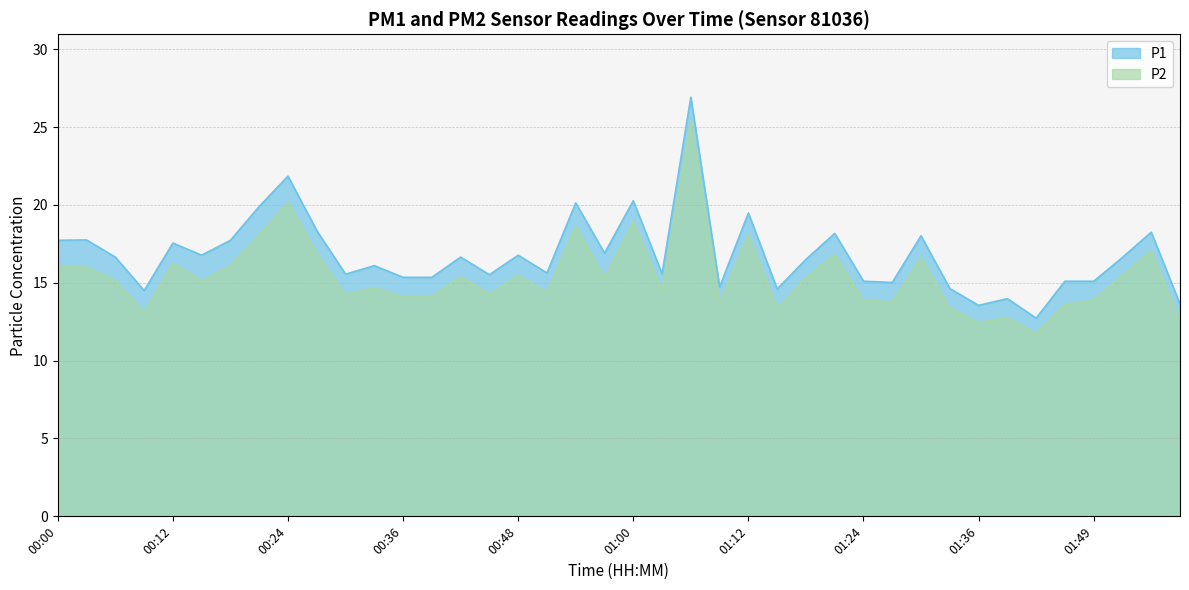

Does the chart display data point markers on the line(s)?

No